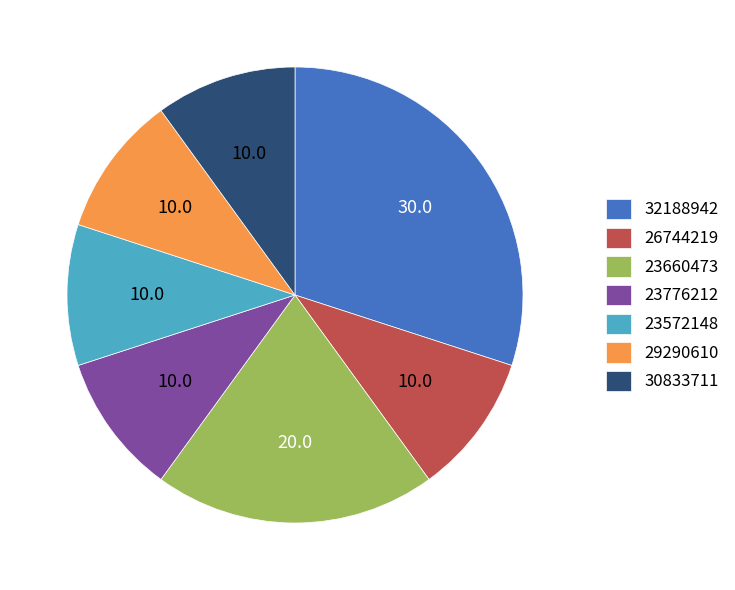

Approximately how many times larger is the value at 23660473 compared to 26744219?

2.0